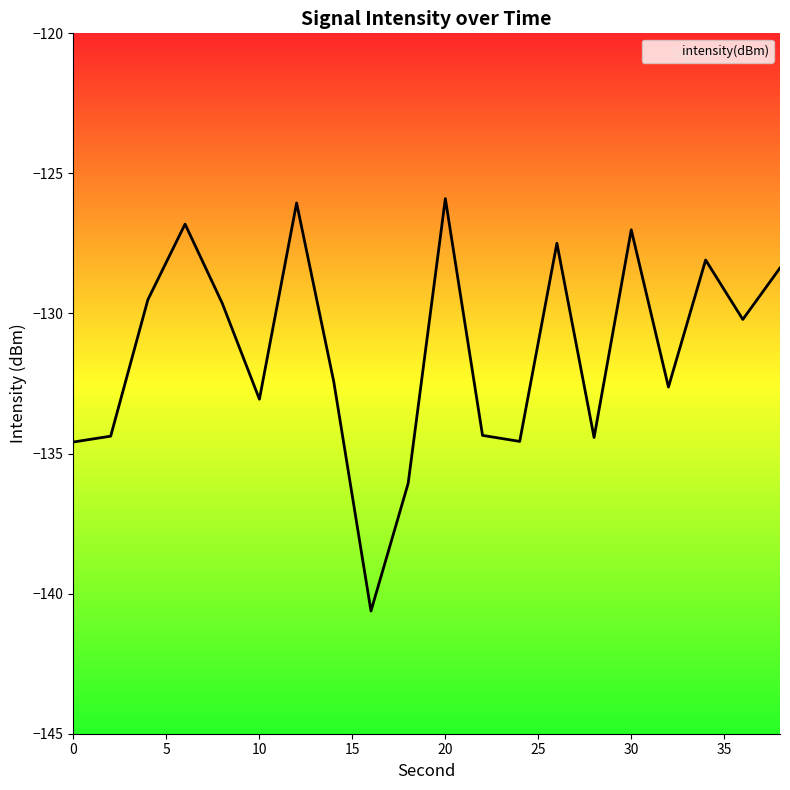

Count the number of data series in this chart.

1